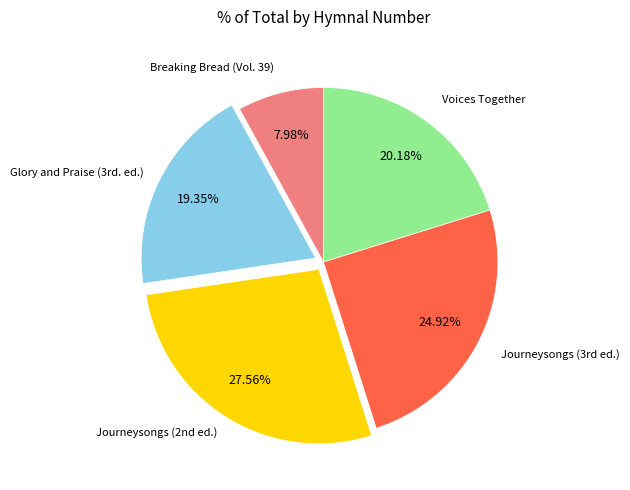

Count the number of slices in the pie.

5